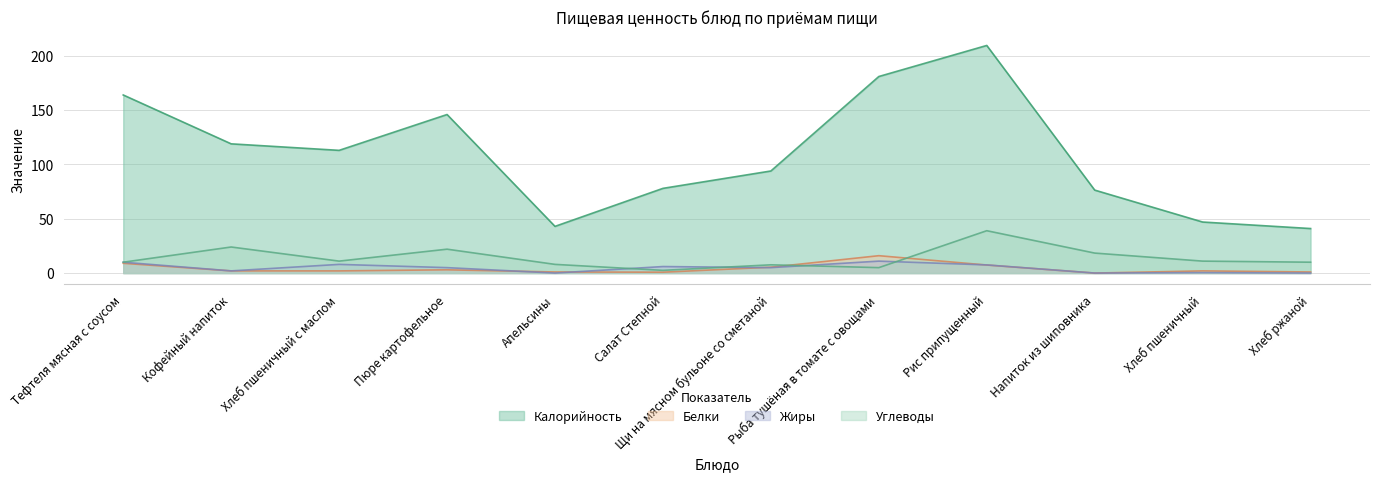

What is the sum of all Калорийность values?

1312.0